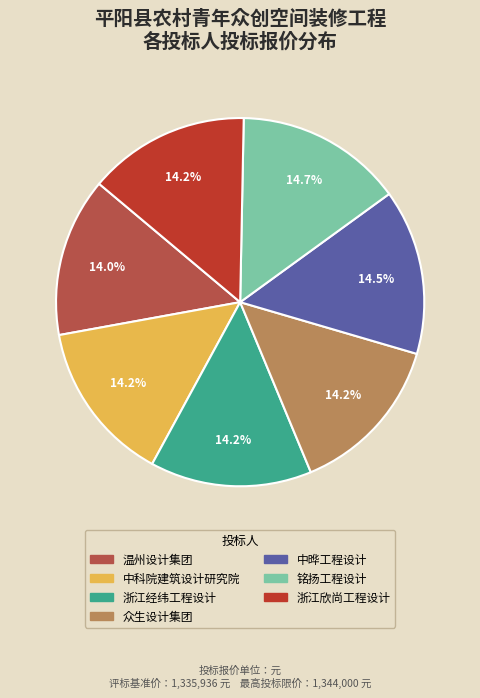

How many slices are in this pie chart?

7